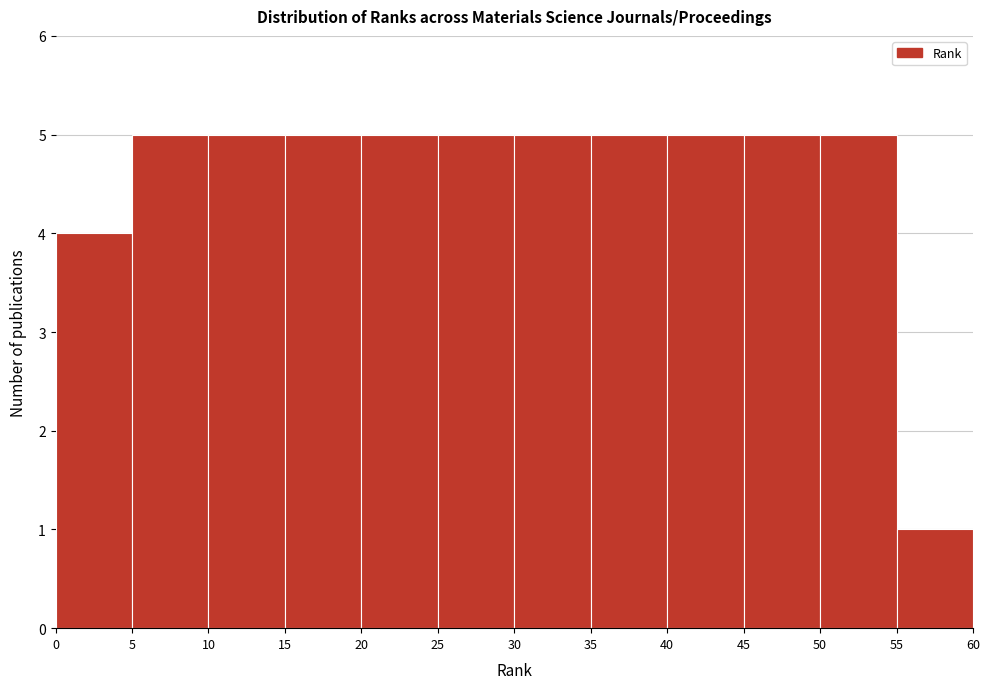

Reading left to right, list every bar in this chart as the range it spans on the x-axis followed by its height. The values are not printed on the chart, so give them approximately, as read against the axis.

0 to 5: 4
5 to 10: 5
10 to 15: 5
15 to 20: 5
20 to 25: 5
25 to 30: 5
30 to 35: 5
35 to 40: 5
40 to 45: 5
45 to 50: 5
50 to 55: 5
55 to 60: 1